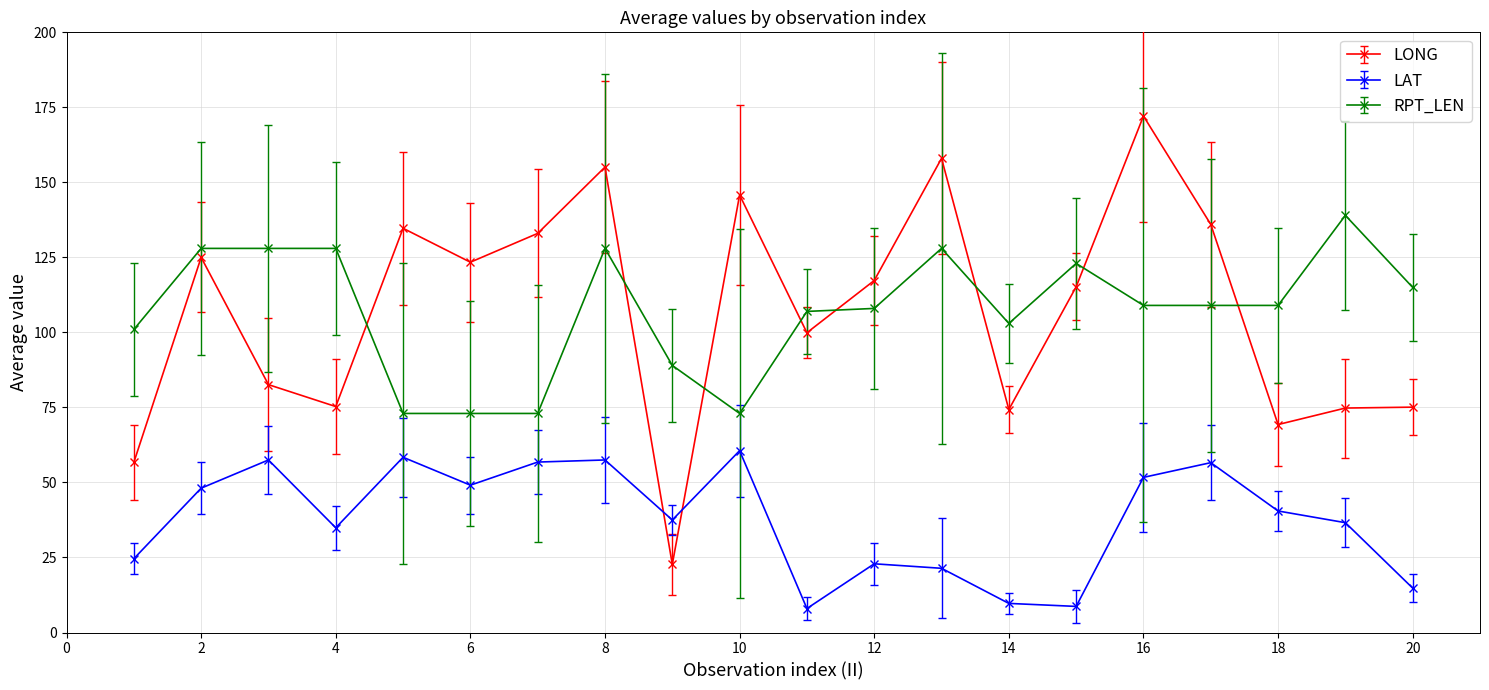

True or false: RPT_LEN has more than 1 points higher than both neighbors.

True